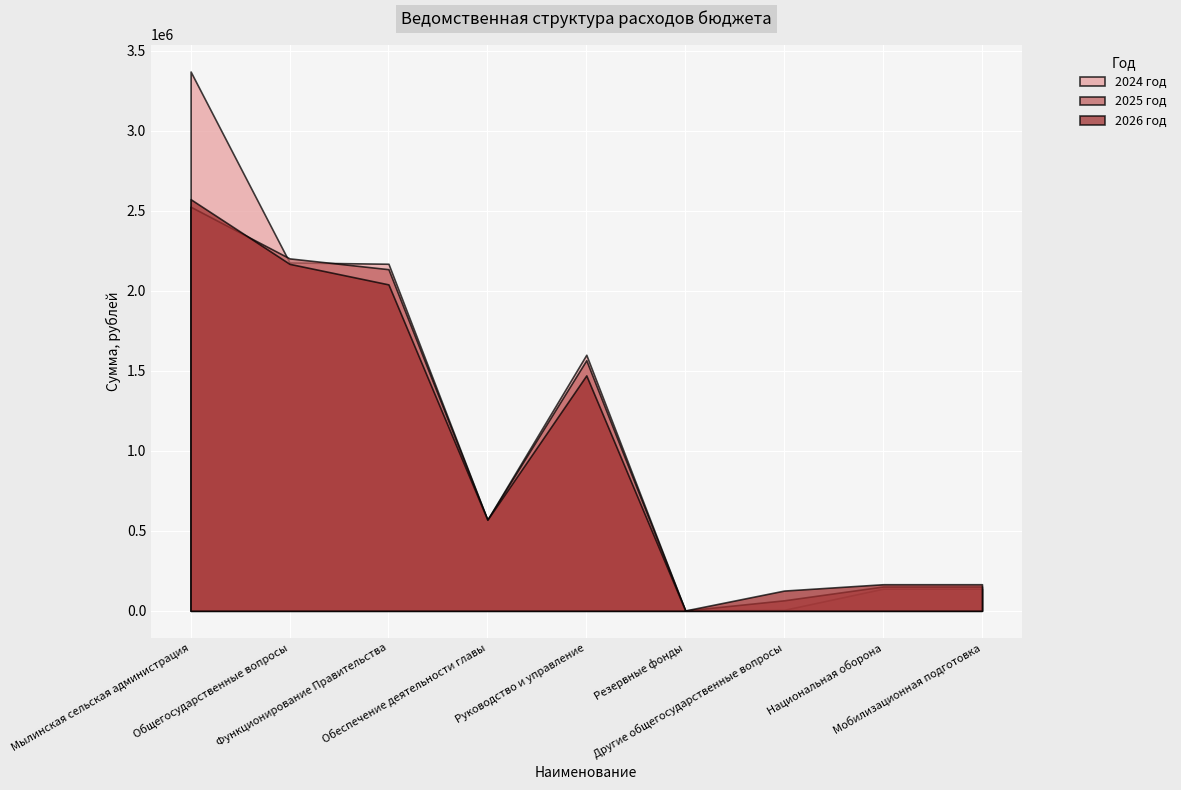

Which series has the largest total across all categories?

2024 год